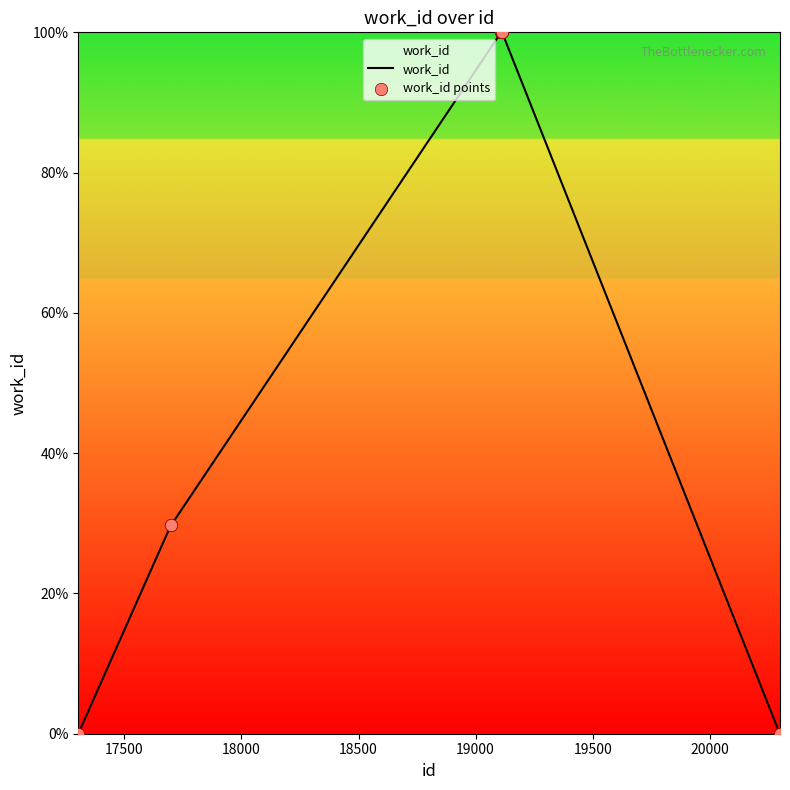

What is the greatest value displayed?

100.0